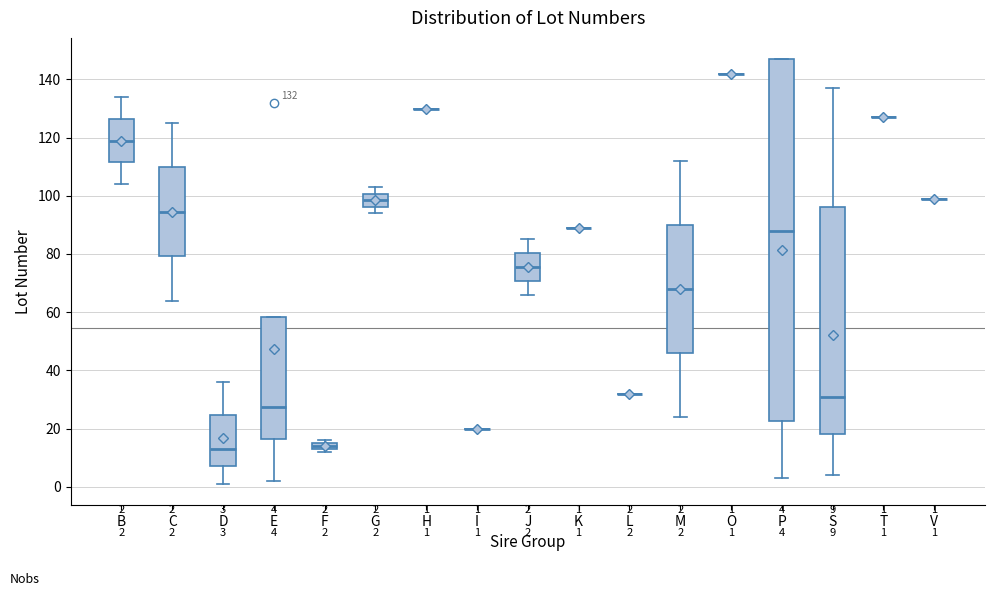

Comparing the boxes themselves (not the whiskers), which one is the tallest?

P